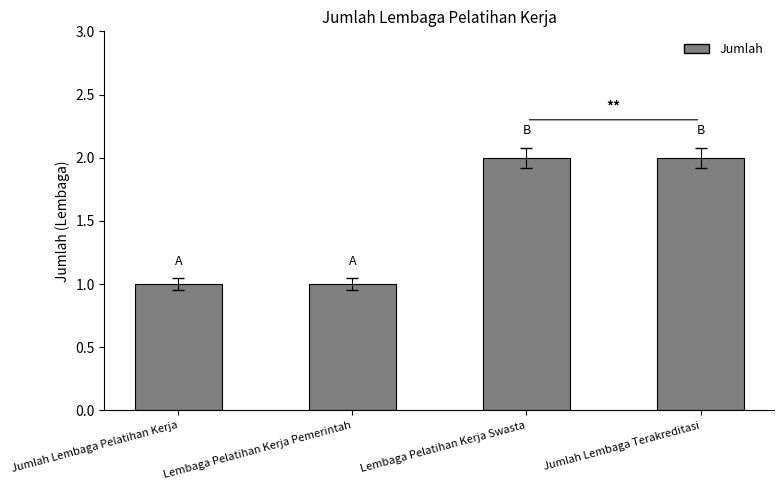

What position from the right is Lembaga Pelatihan Kerja Swasta?

2